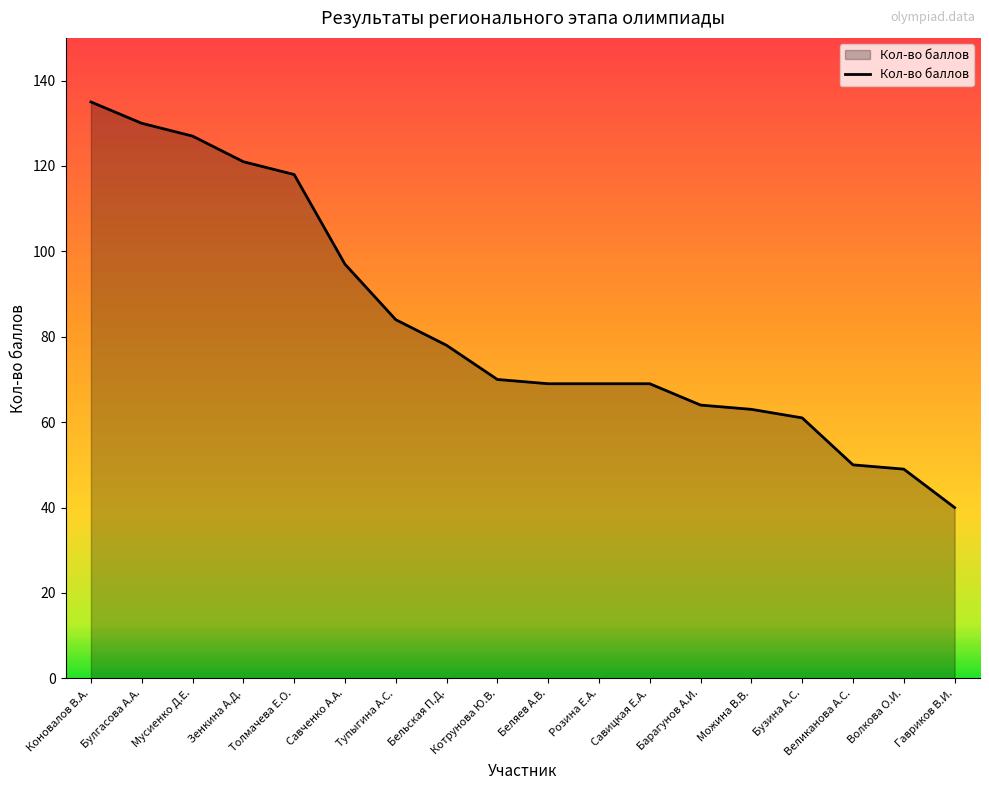

What is the difference between the values at Великанова А.С. and Бельская П.Д.?

28